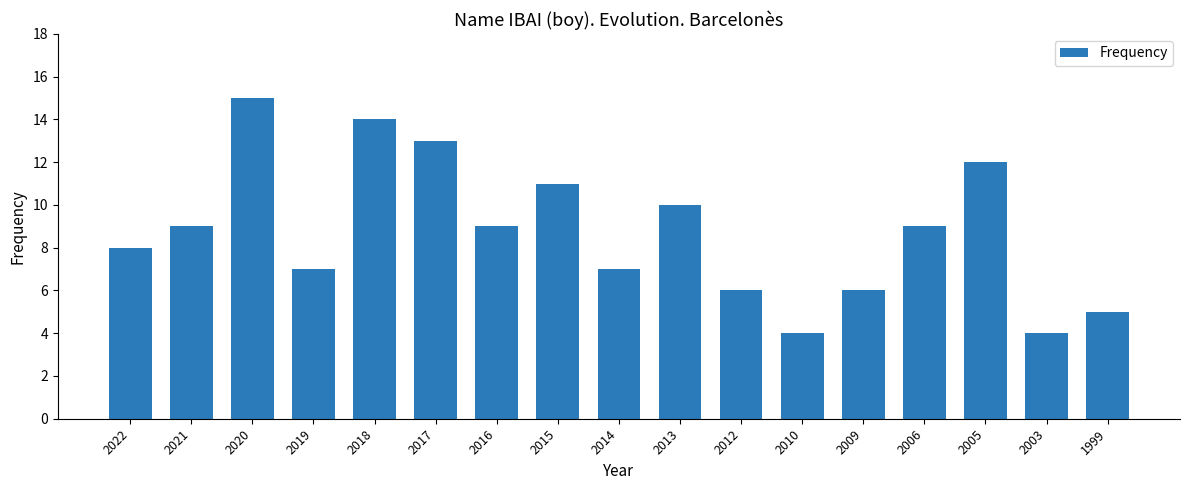

Between 2015 and 2016, which is larger?

2015